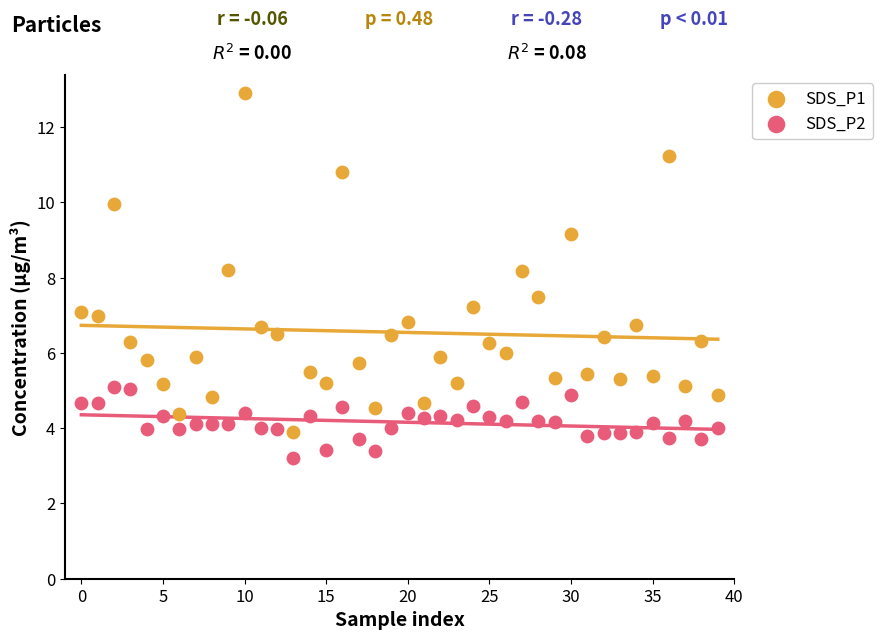

Which series reaches the maximum Y coordinate?

SDS_P1